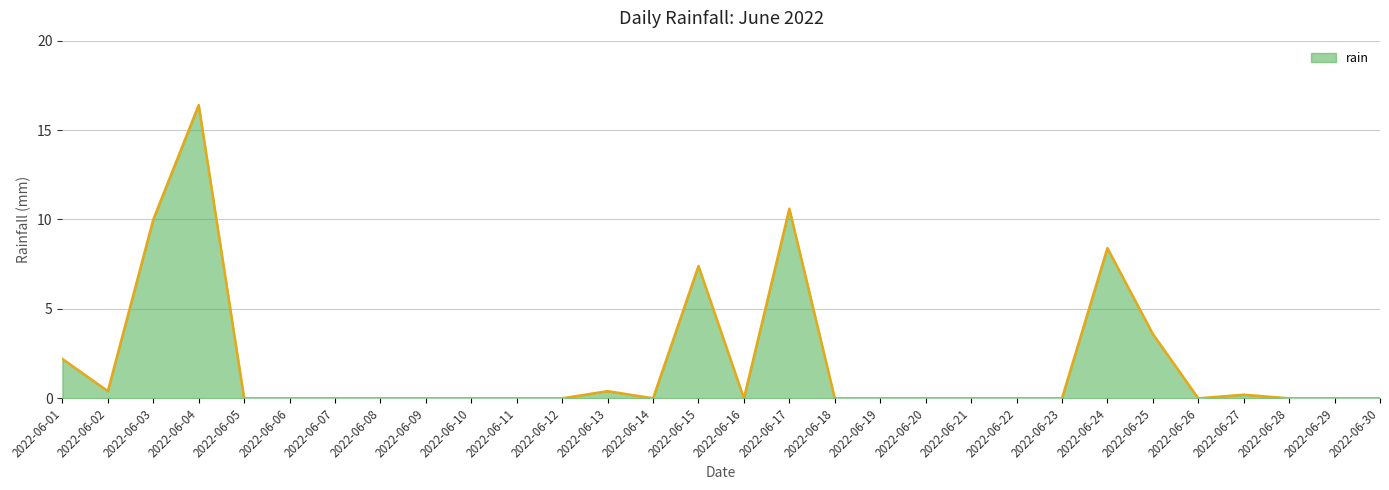

Is it true that the value at 2022-06-26 is -7.6?

False